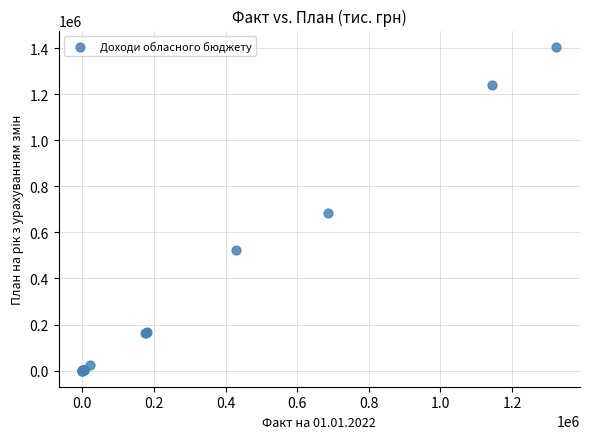

What Y value in the scatter plot is closest to 703586?

685994.9